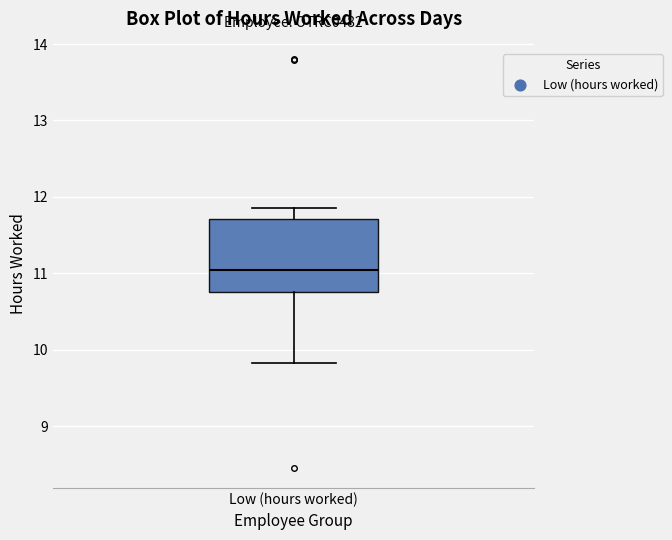

Read this box plot against the y-axis: the position of the median line, the range covered by the box, and the ends of both whiskers. The values are not printed on the chart, so give them approximately, as read against the axis.

median 11.0, box 10.8 to 11.7, whiskers 9.8 to 11.9